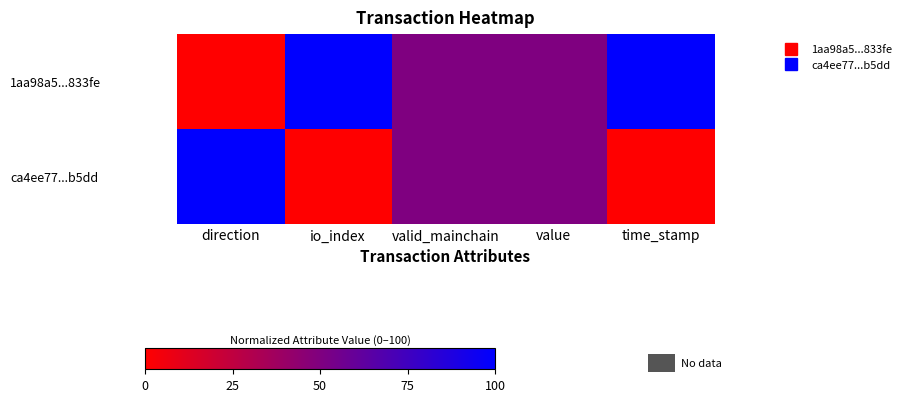

At how many categories does at least one series exceed 43?

5